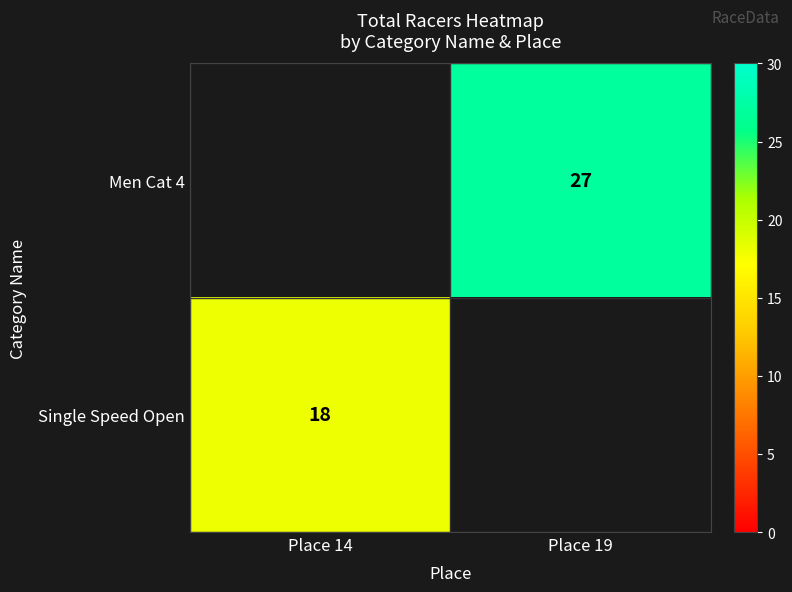

The Single Speed Open series shows 23 at Place 14. True or false?

False